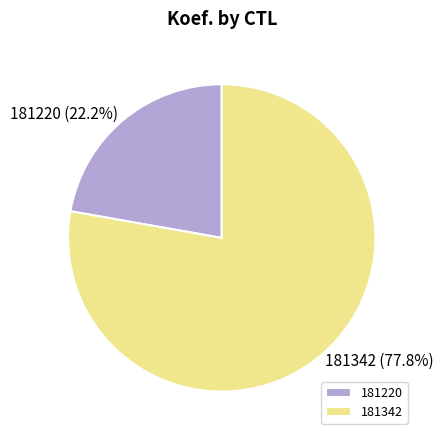

Rank the categories by value from highest to lowest.

181342, 181220